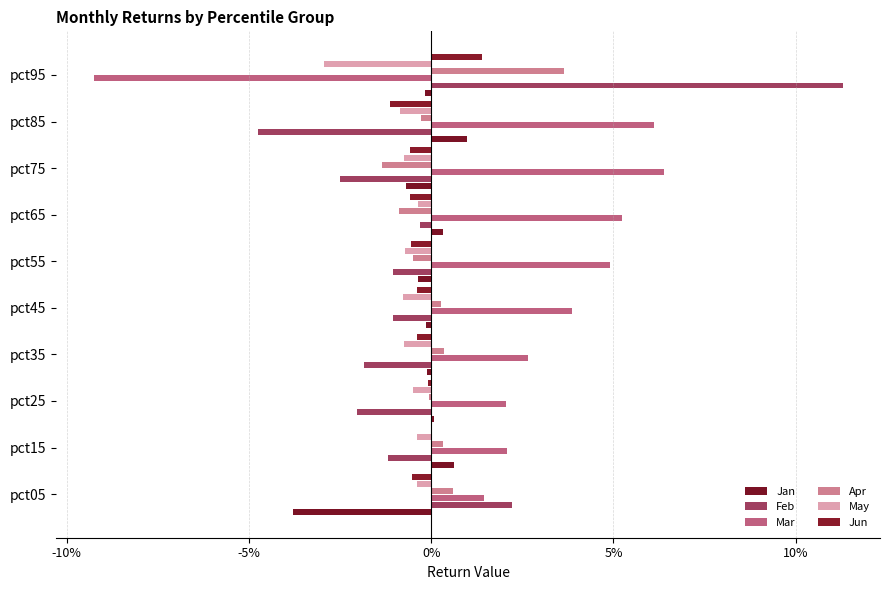

Which series has the largest range (max minus min)?

Feb